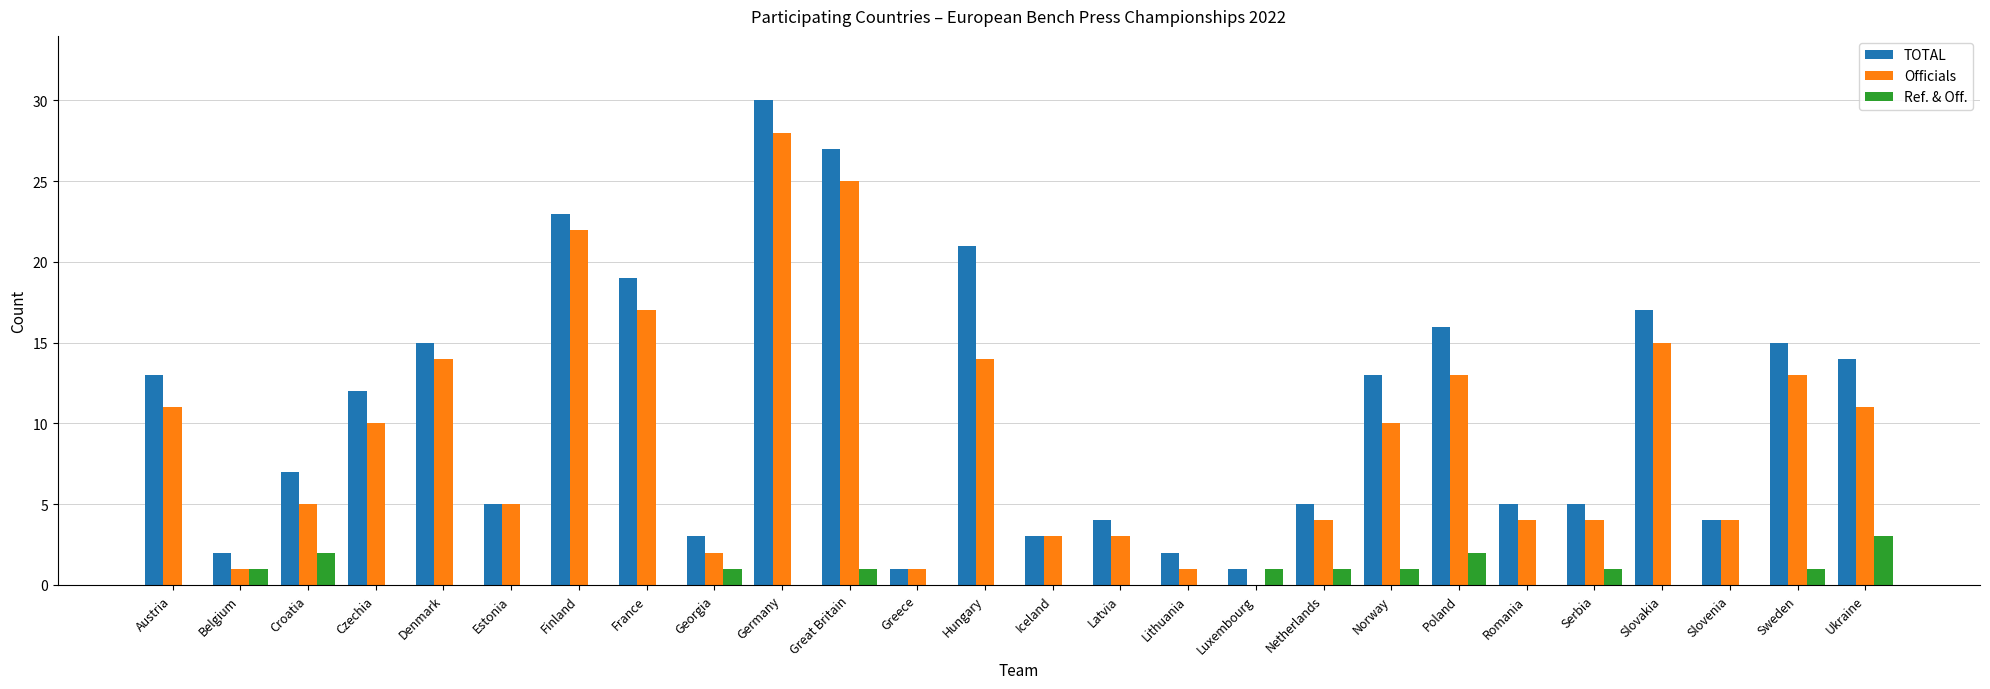

Is the value of TOTAL at Finland greater than the value of Ref. & Off. at Finland?

Yes